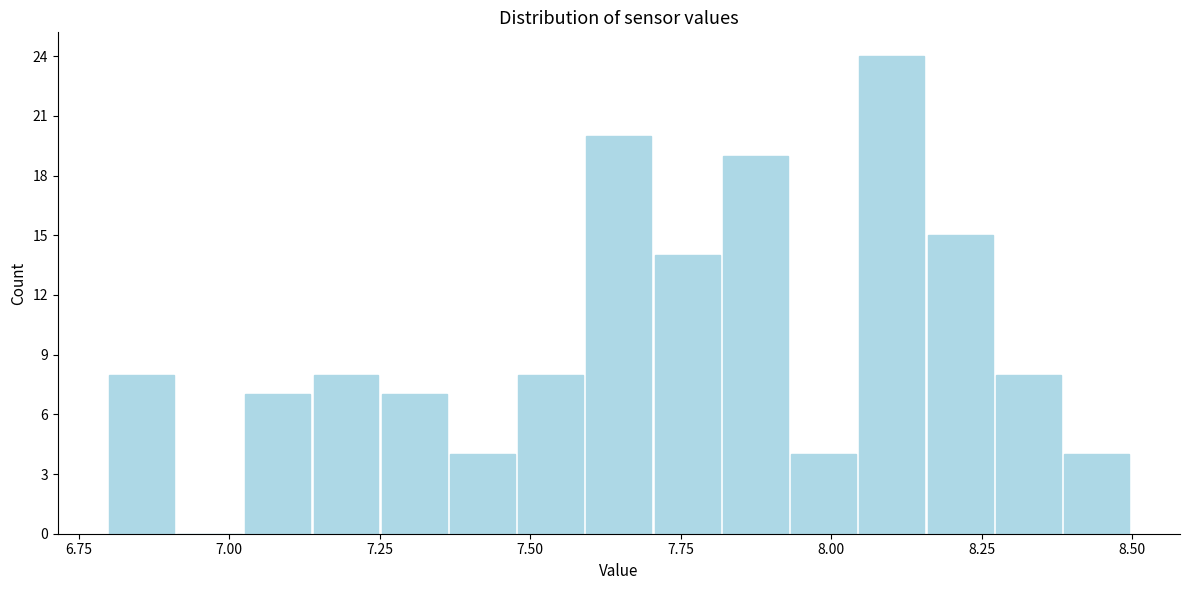

Around what value on the x-axis is the tallest bar? Give the approximate position of its centre, as read against the axis.

8.10